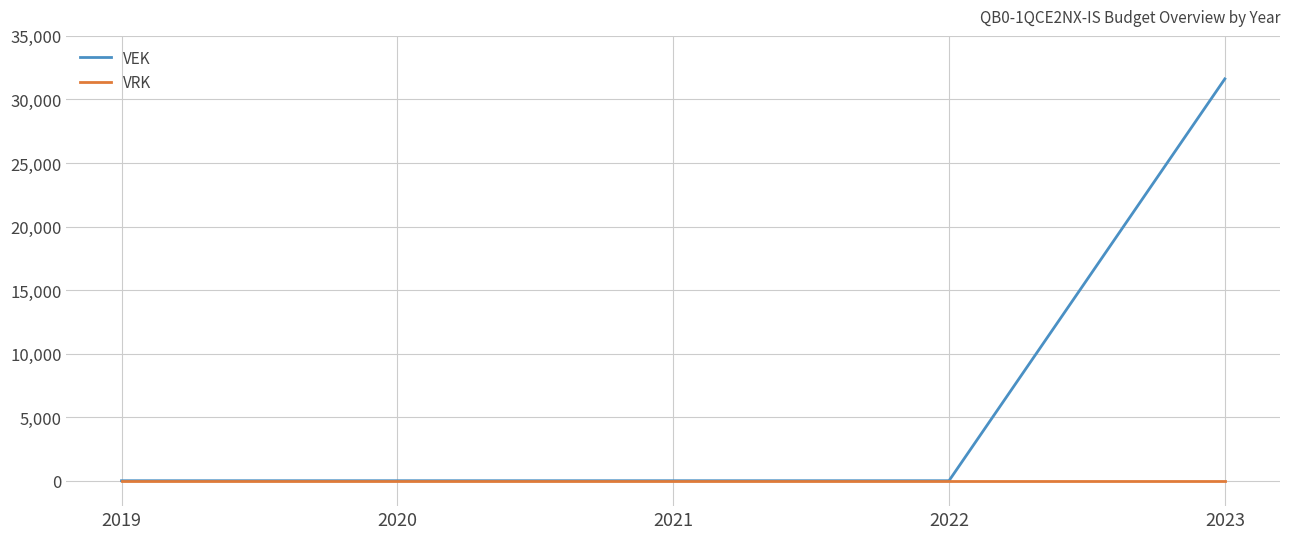

What is the difference between the maximum and minimum values in the VEK series?

31617